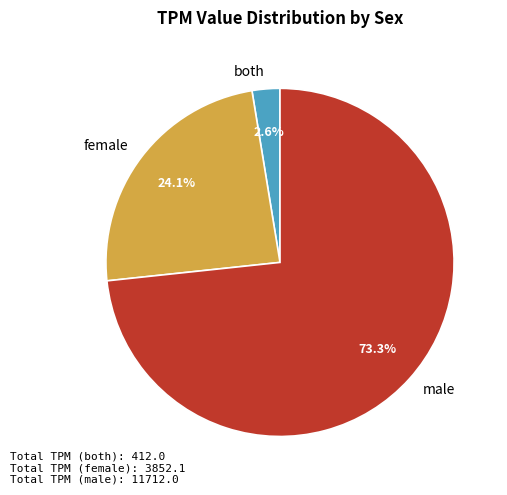

What portion of the pie excludes female?

75.9%